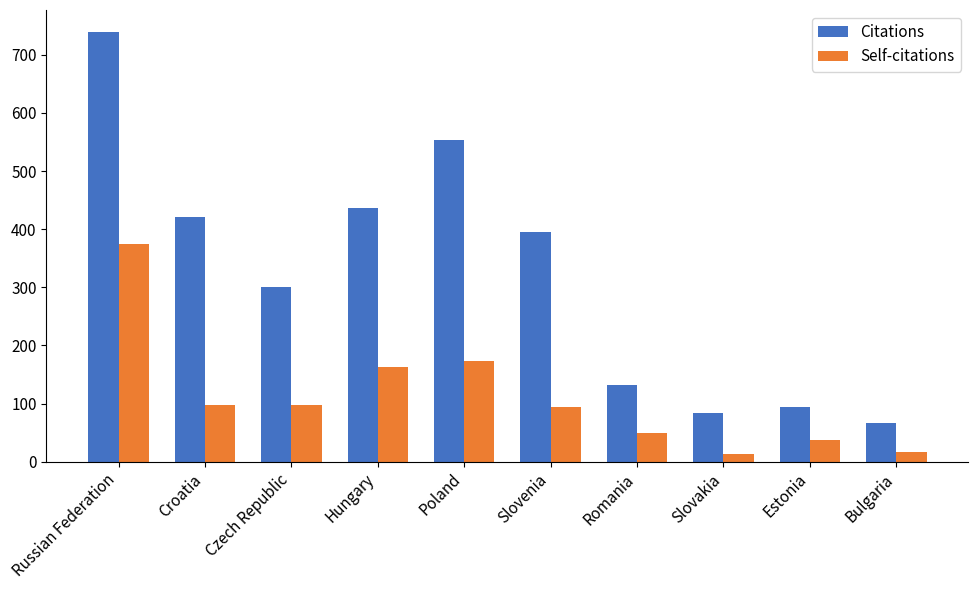

Are the bars grouped side by side (vs. stacked)?

Yes